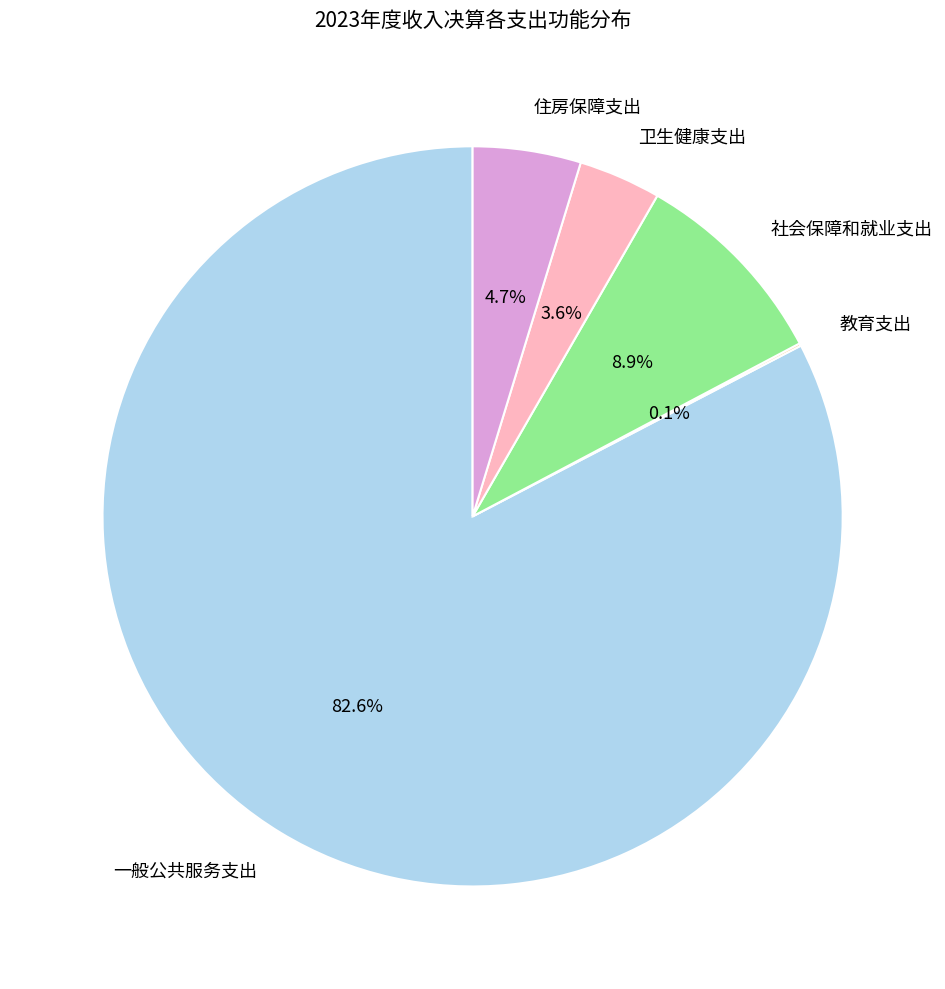

Between 卫生健康支出 and 住房保障支出, which is larger?

住房保障支出